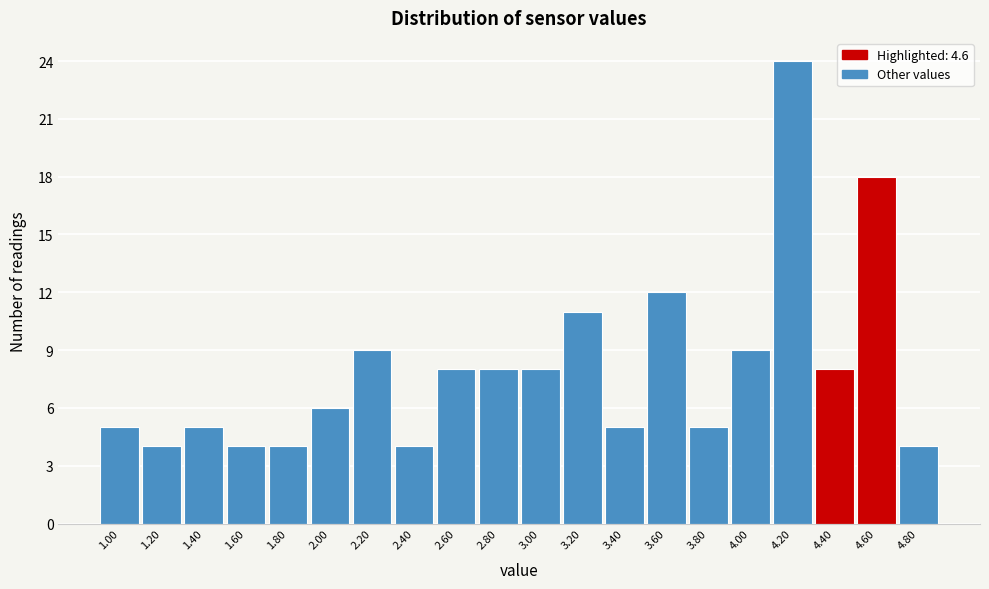

Reading left to right, transcribe all the data shown in this chart.

5	4	5	4	4	6	9	4	8	8	8	11	5	12	5	9	24	8	18	4